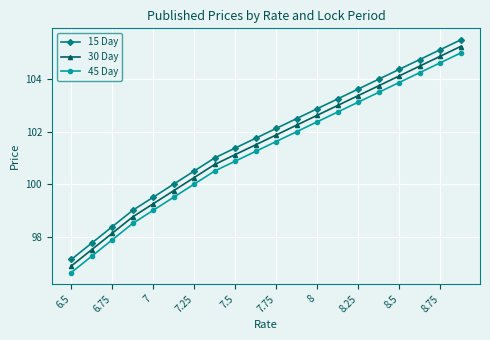

What is the difference between the maximum and minimum values in the 45 Day series?

8.4